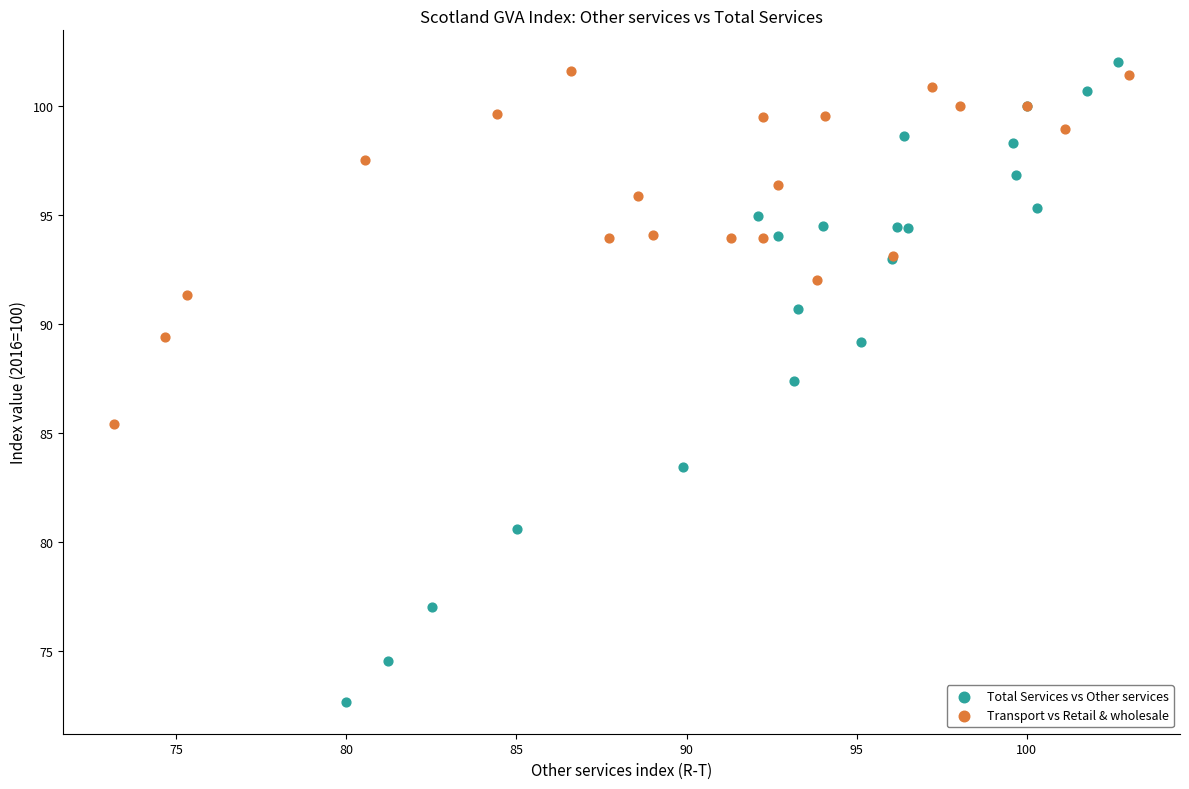

Which series has the widest spread of Y values?

Total Services vs Other services